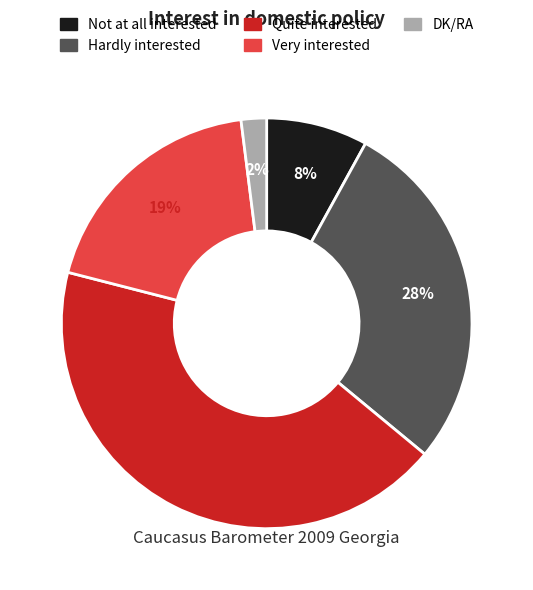

To the nearest percent, what is the difference between the largest and smallest slice percentages?

41%